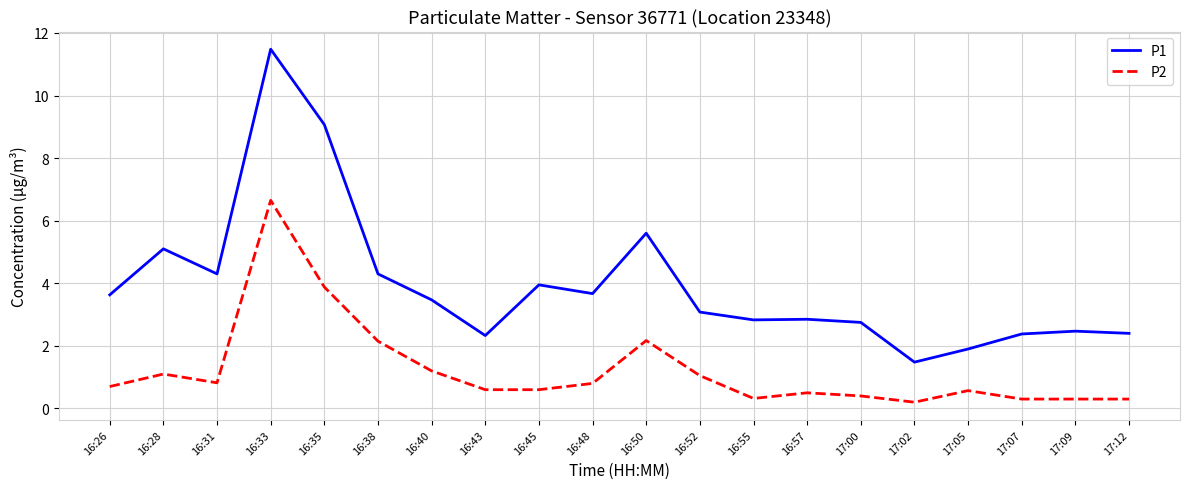

Between 16:26 and 17:00, which series saw the biggest shift?

P1